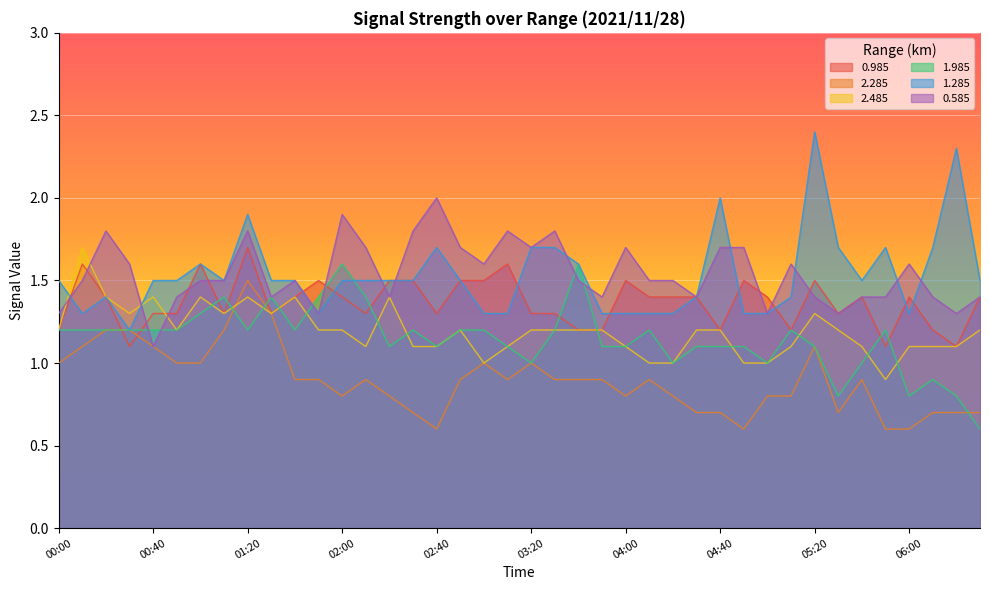

What is the value of the 1.985 point at the 30th from the left?

1.1